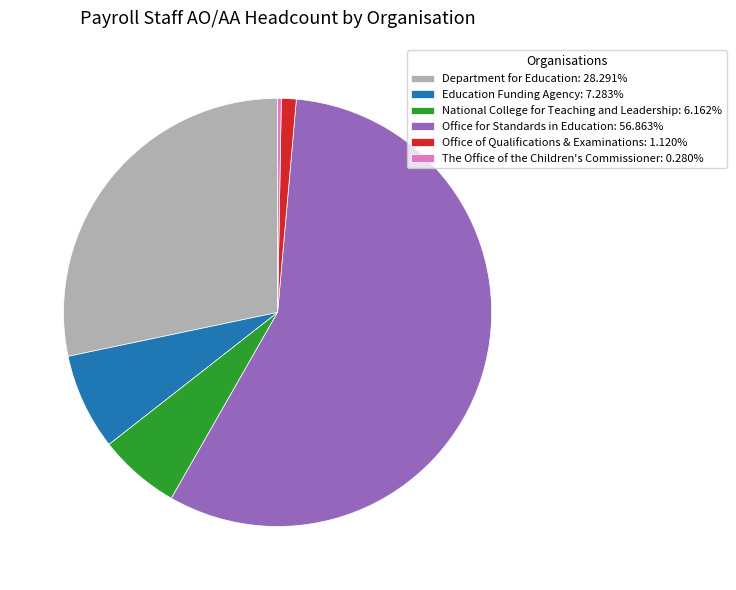

How many segments does this pie chart have?

6